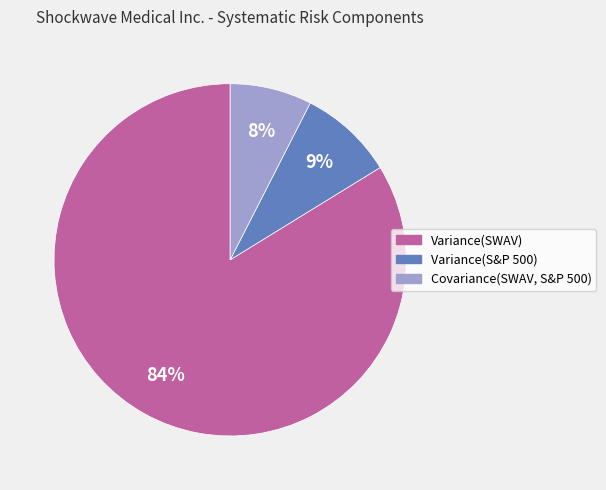

Rank the categories by value from lowest to highest.

Covariance(SWAV, S&P 500), Variance(S&P 500), Variance(SWAV)